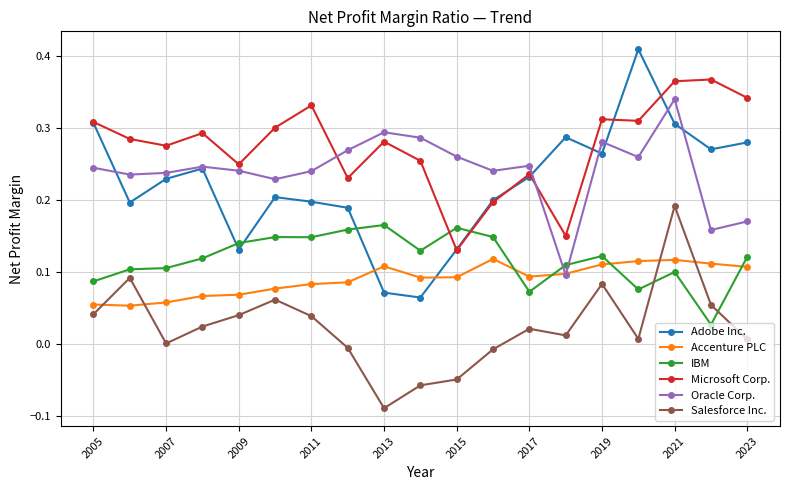

Rank the series by their maximum value, from highest to lowest.

Adobe Inc., Microsoft Corp., Oracle Corp., Salesforce Inc., IBM, Accenture PLC